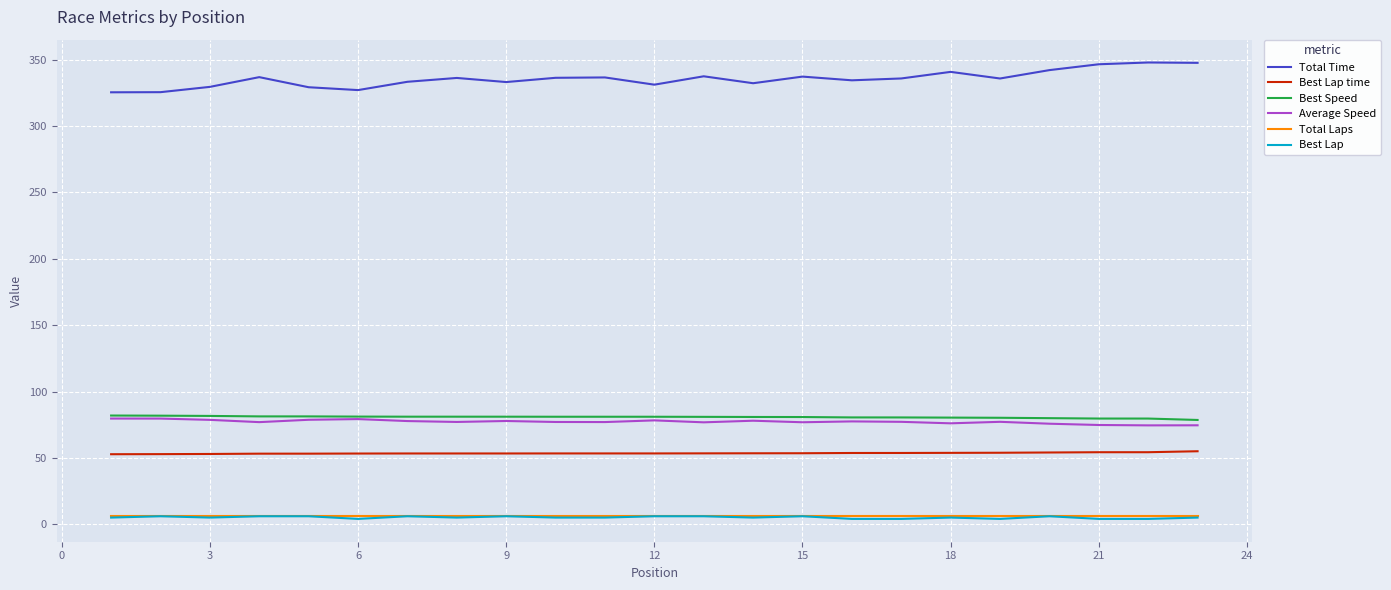

What is the greatest value displayed?

348.0